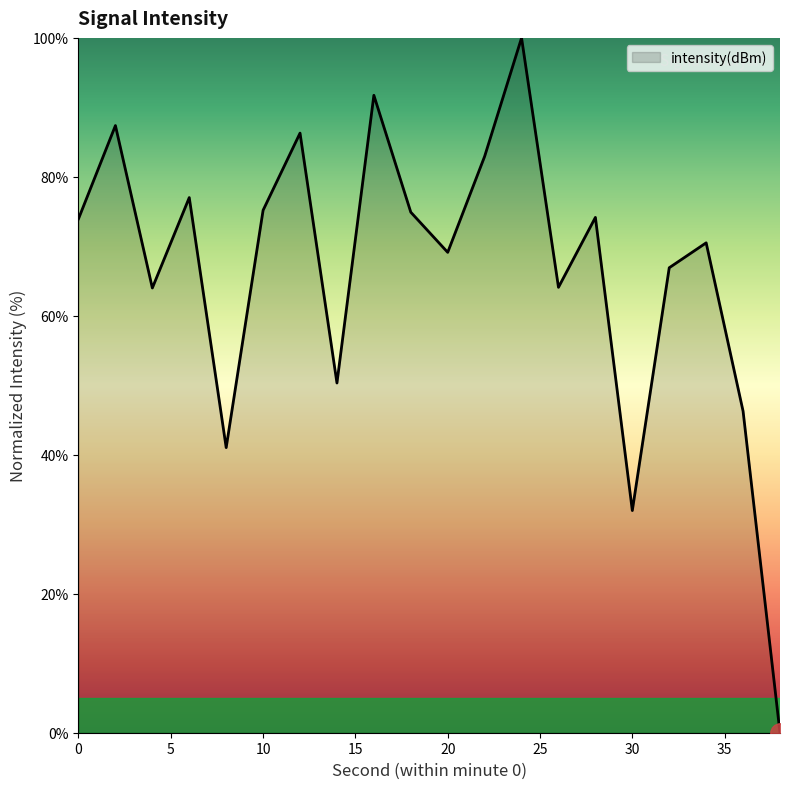

How many distinct data groups are displayed?

1